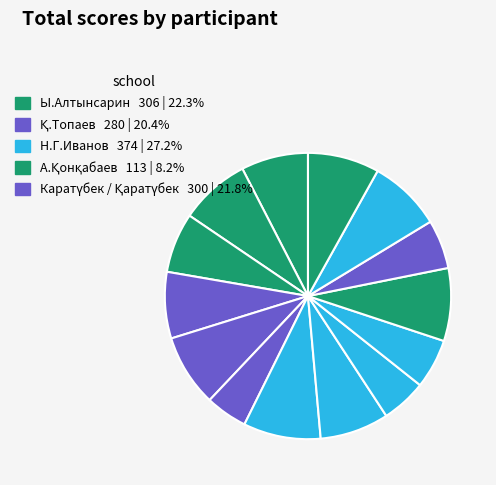

Count the number of slices in the pie.

14